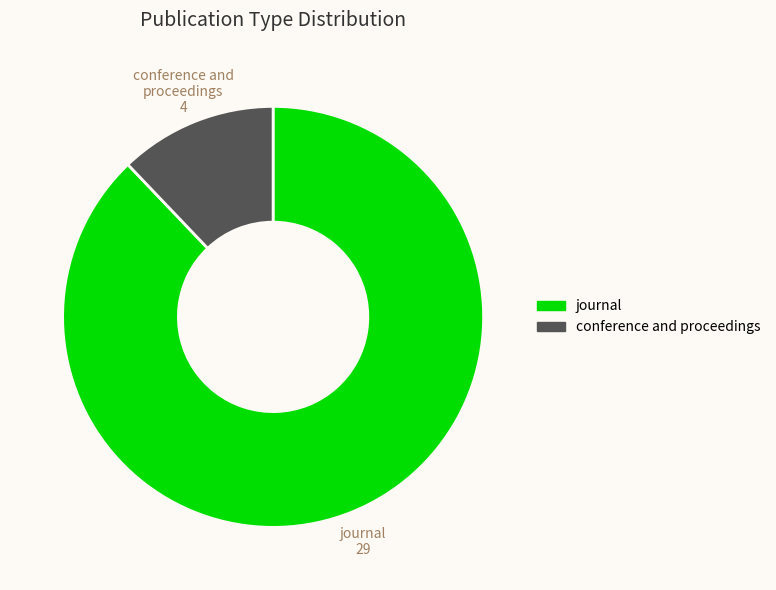

Is there a majority slice in this chart?

Yes